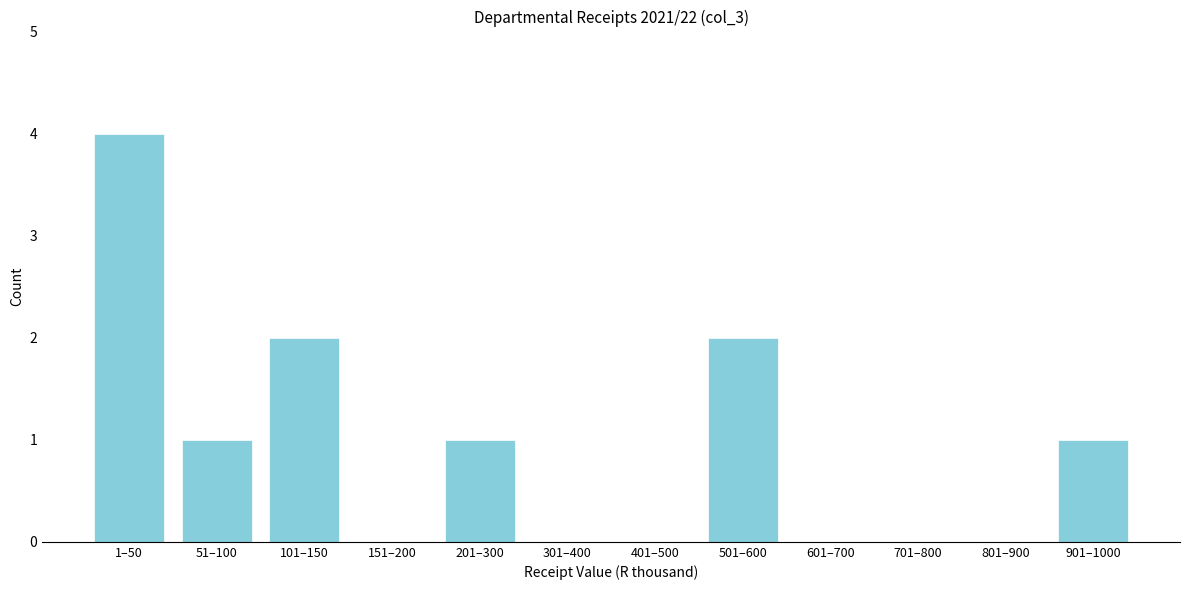

Reading right to left, what are all the values shown in this chart?

901–1000=1	801–900=0	701–800=0	601–700=0	501–600=2	401–500=0	301–400=0	201–300=1	151–200=0	101–150=2	51–100=1	1–50=4